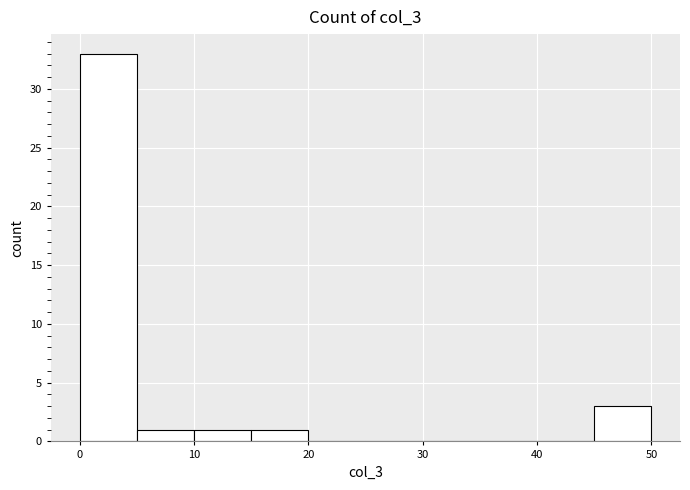

What is the height of the bar covering 10 to 15 on the x-axis? The values are not printed on the chart, so give them approximately, as read against the axis.

1